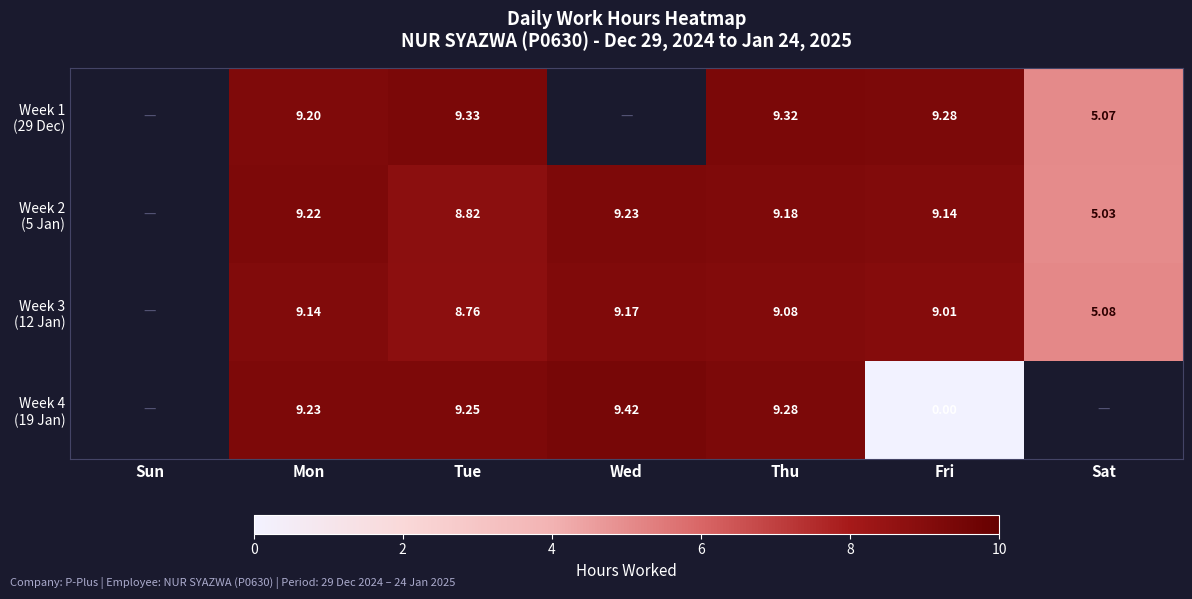

At which label does Week 2 (5 Jan) first exceed 9?

Mon